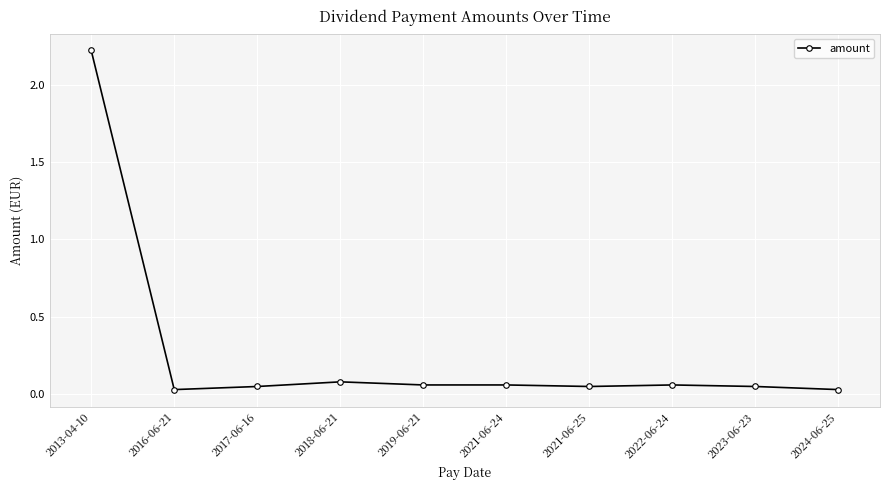

What is the label of the 4th point from the right?

2021-06-25